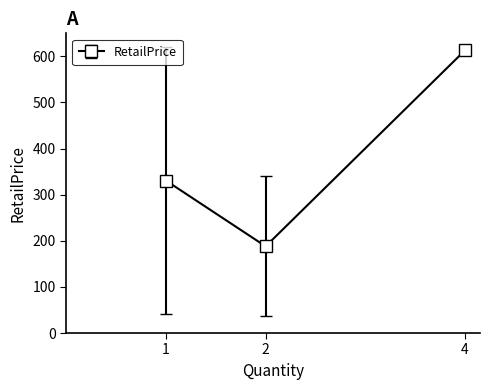

What is the smallest value displayed?

188.0